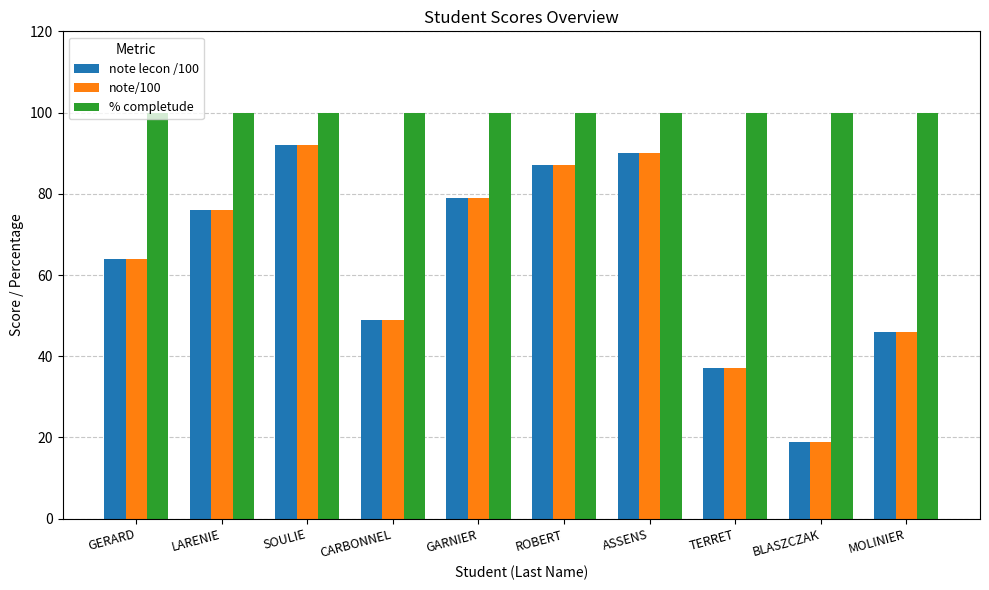

What is the label of the 1st bar from the left?

GERARD